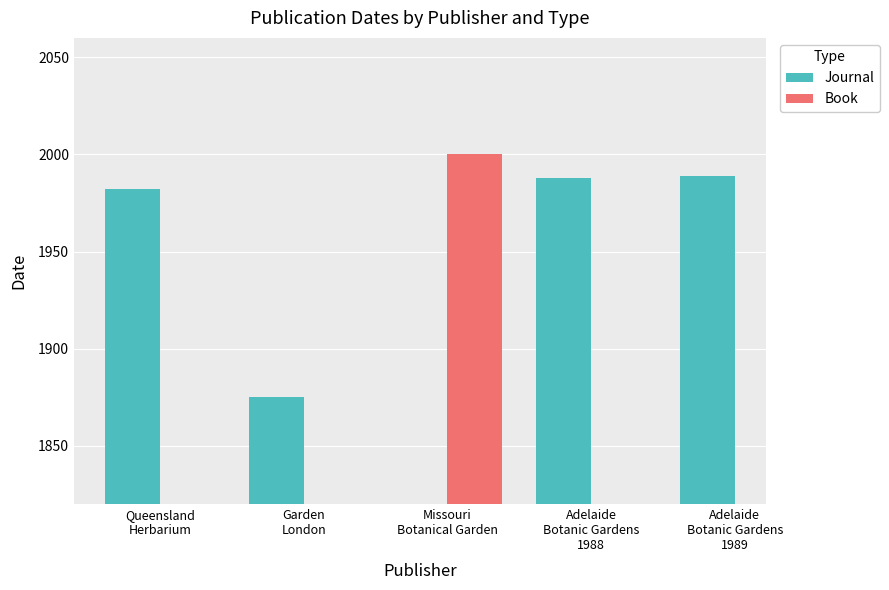

What is the difference between the maximum and minimum values in the Journal series?

114